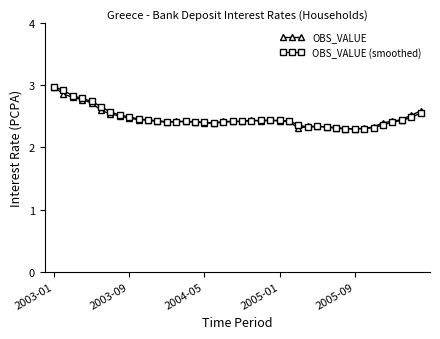

True or false: OBS_VALUE has more than 0 points higher than both neighbors.

True